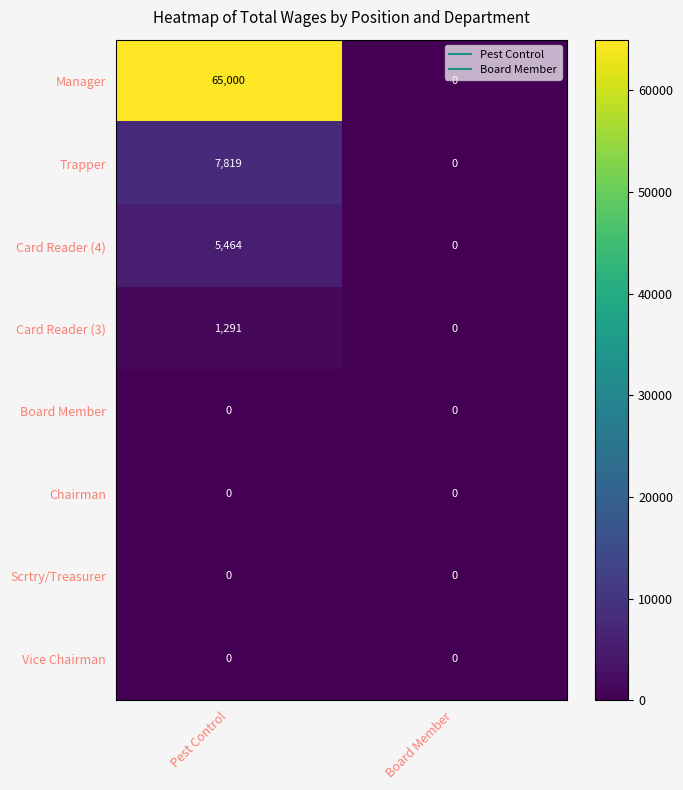

What value does the Manager series have at Pest Control, to the nearest 100?

65000